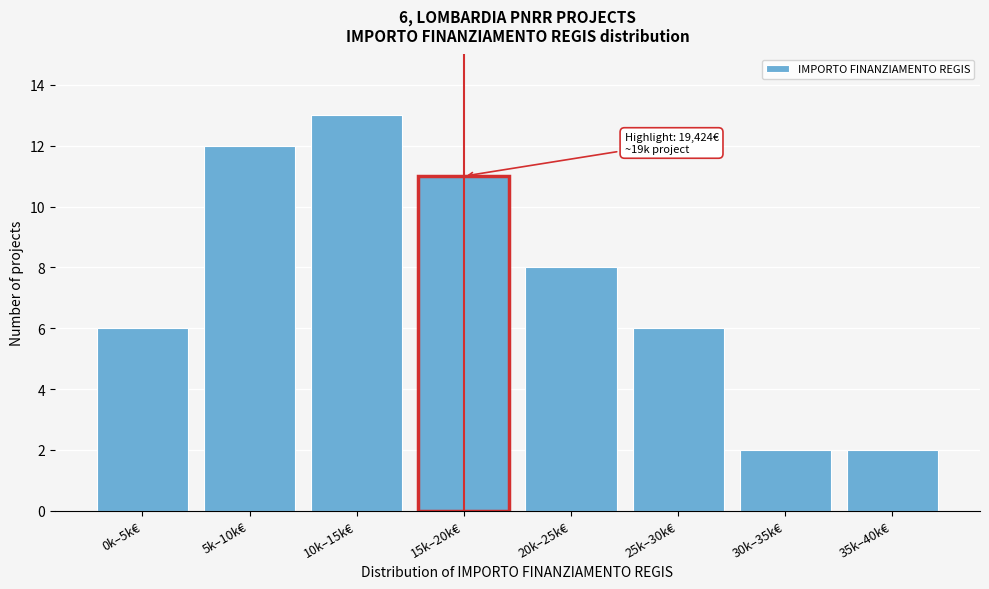

Reading left to right, what are all the values shown in this chart?

6	12	13	11	8	6	2	2